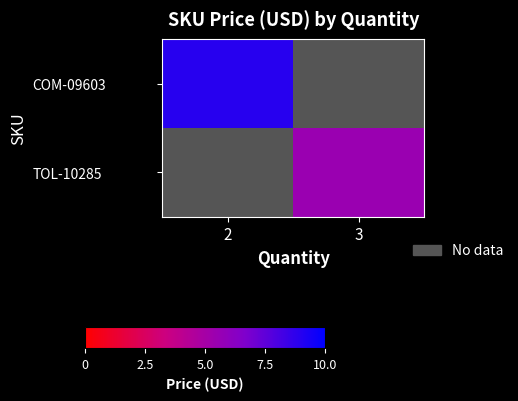

What is the highest value of the COM-09603 series?

8.9